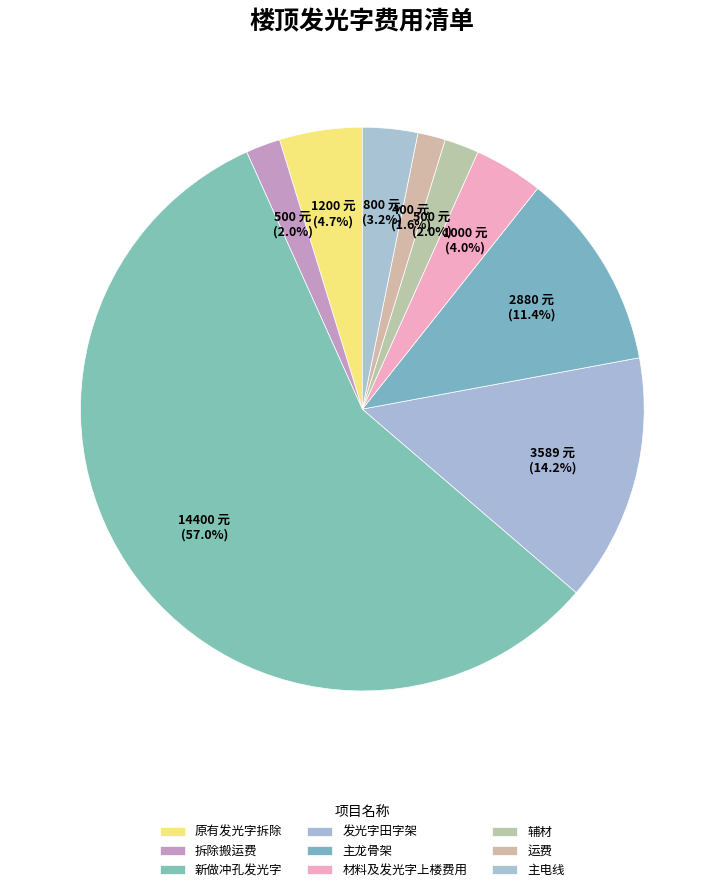

How many segments does this pie chart have?

9